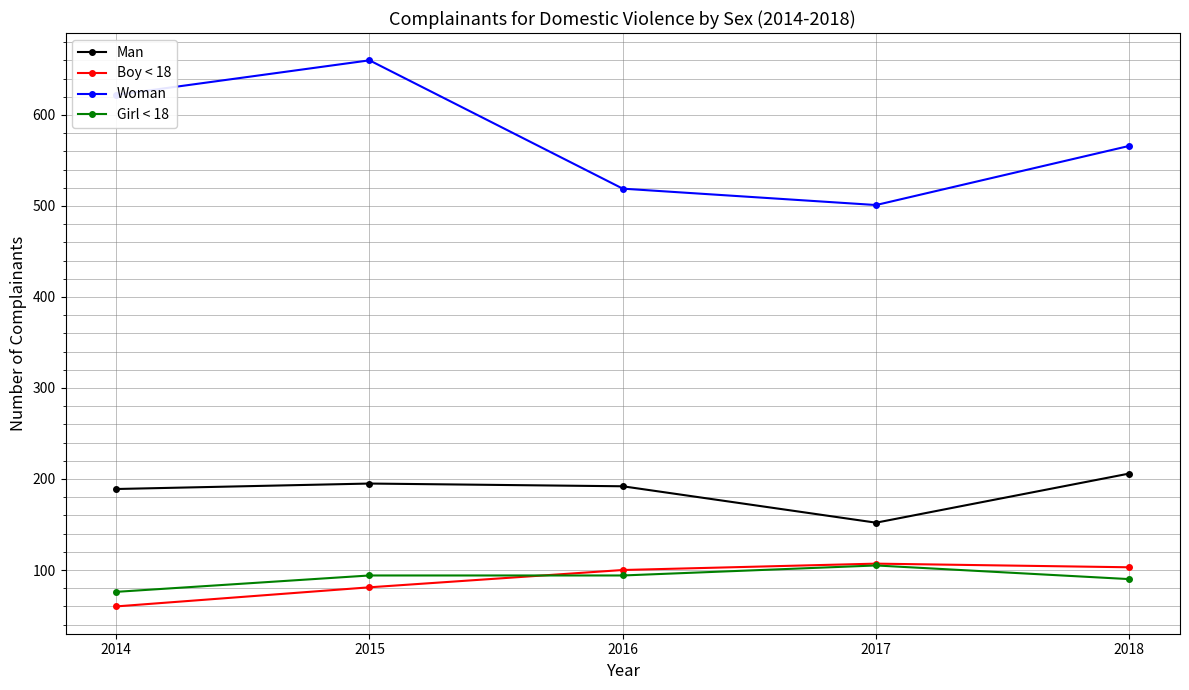

Which series changed the most between 2015 and 2017?

Woman